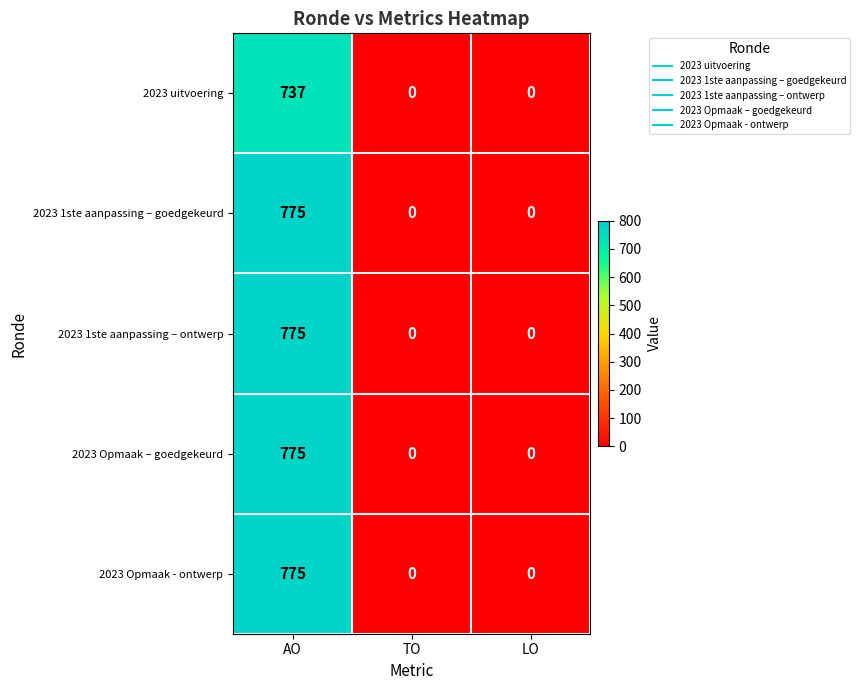

What is the sum of the 2023 1ste aanpassing – ontwerp values at AO and TO?

775